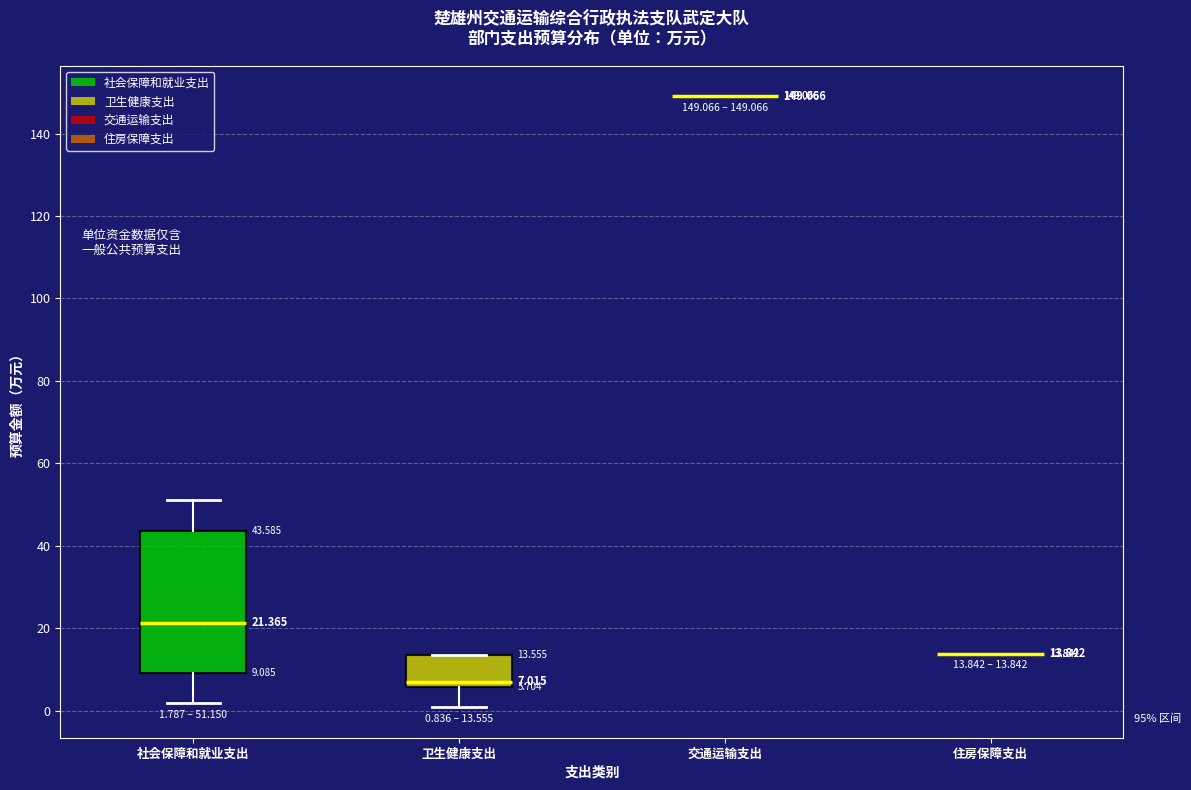

Which box is the tallest, from its lower edge to its upper edge?

社会保障和就业支出